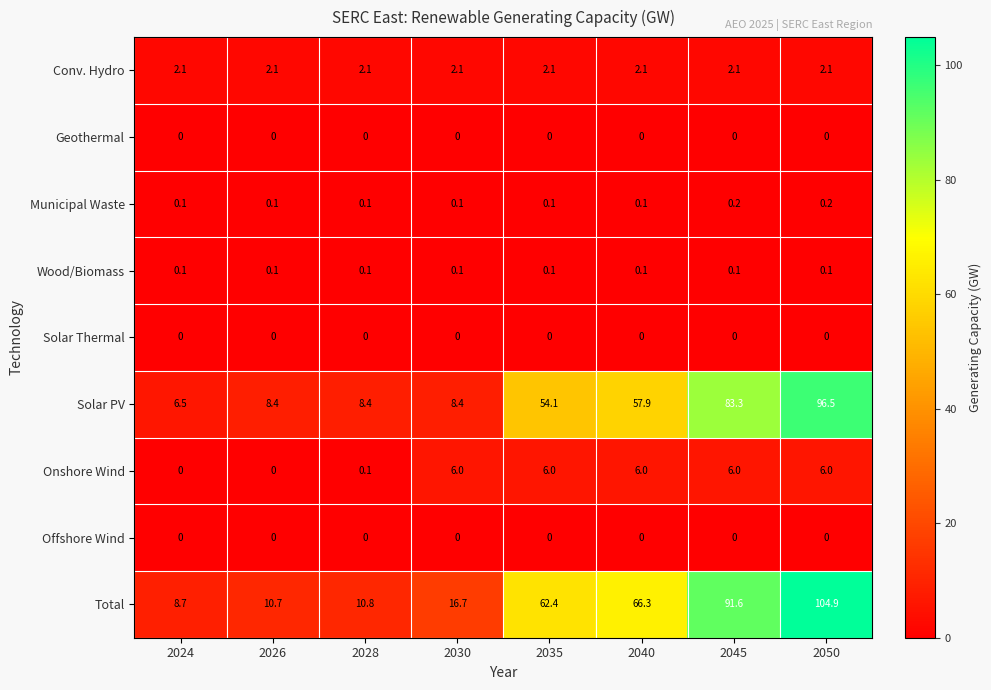

What is the total value across all series at 2024?

17.5